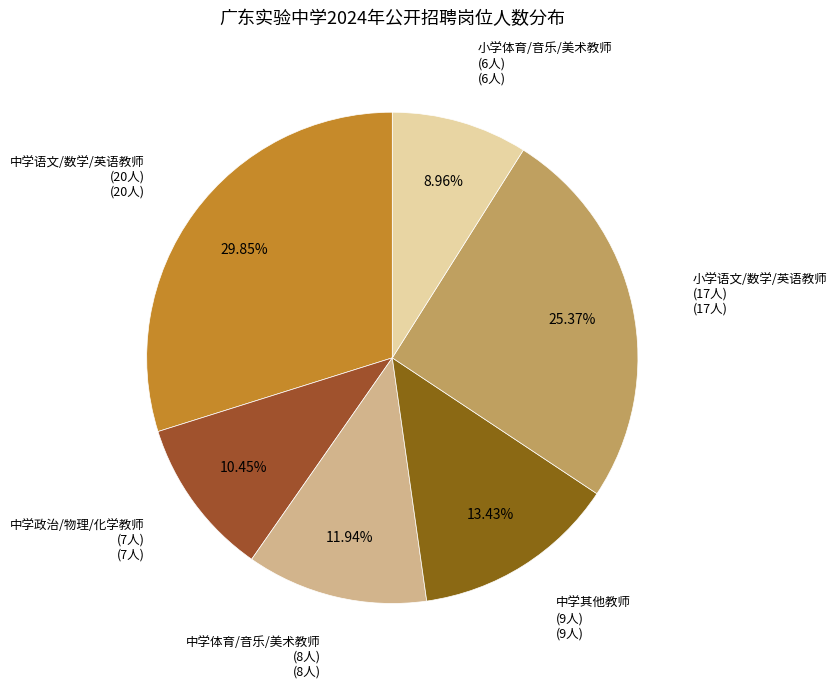

Does any single category account for the majority?

No